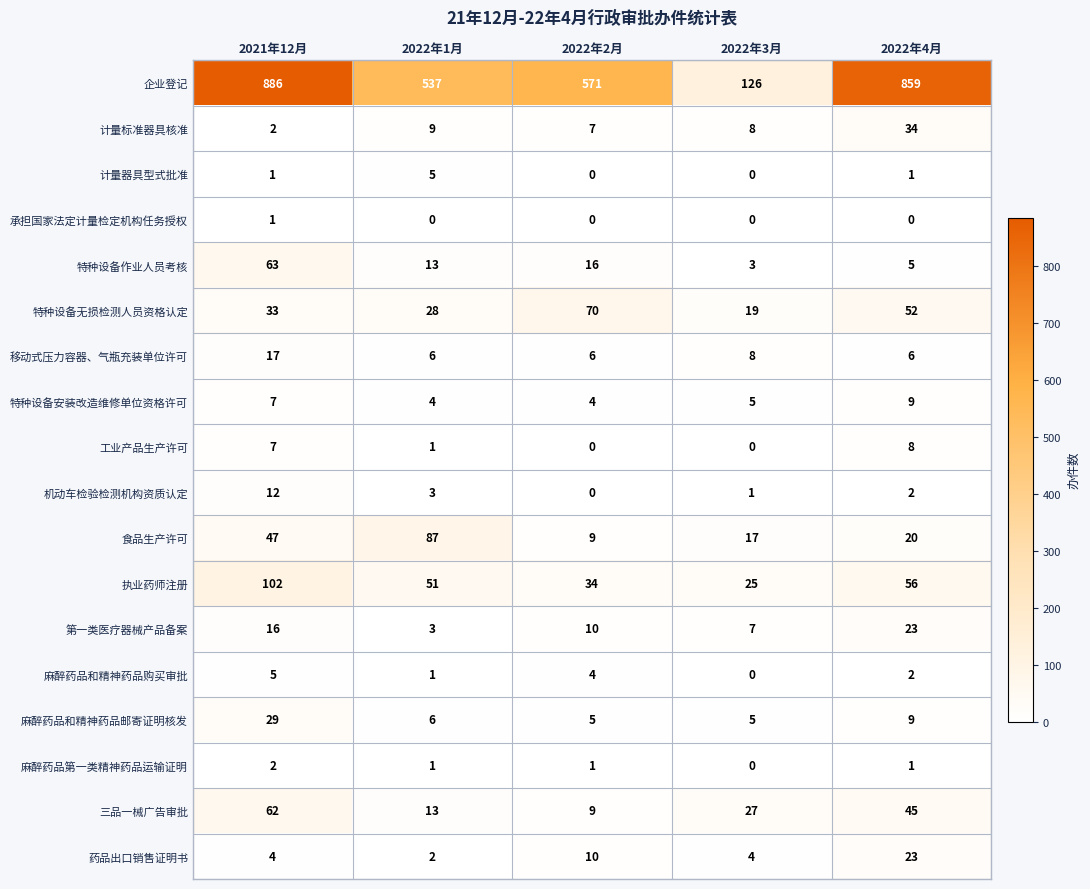

What is the sum of all 药品出口销售证明书 values?

43